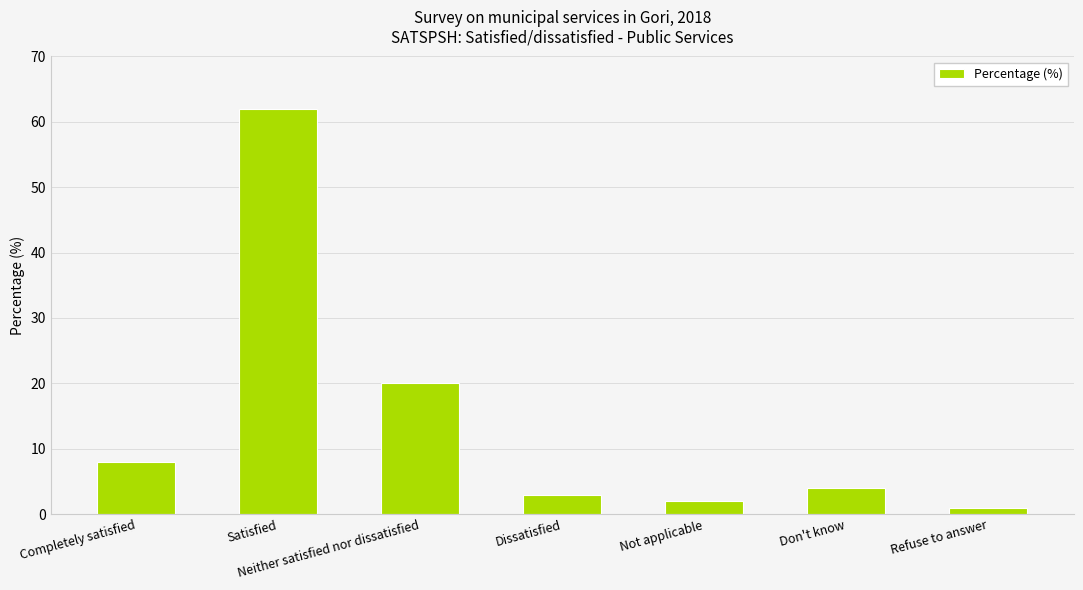

What is the label of the 2nd bar from the right?

Don't know